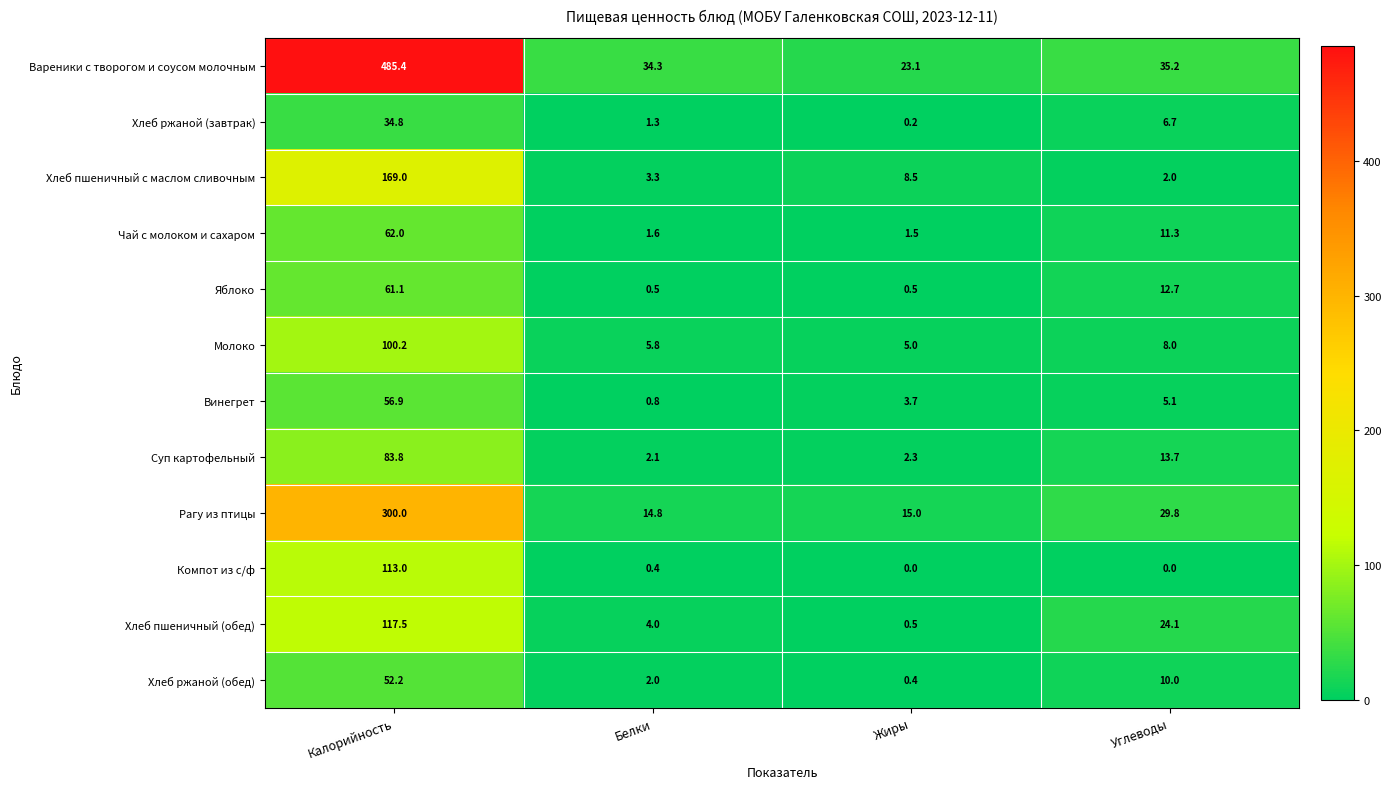

Which series has the widest spread of values?

Вареники с творогом и соусом молочным